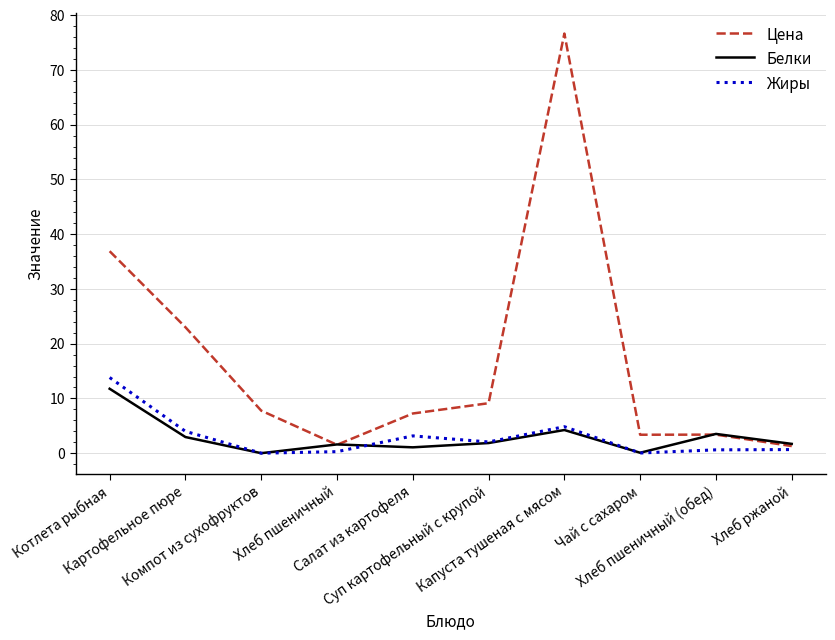

Which series has the widest spread of values?

Цена